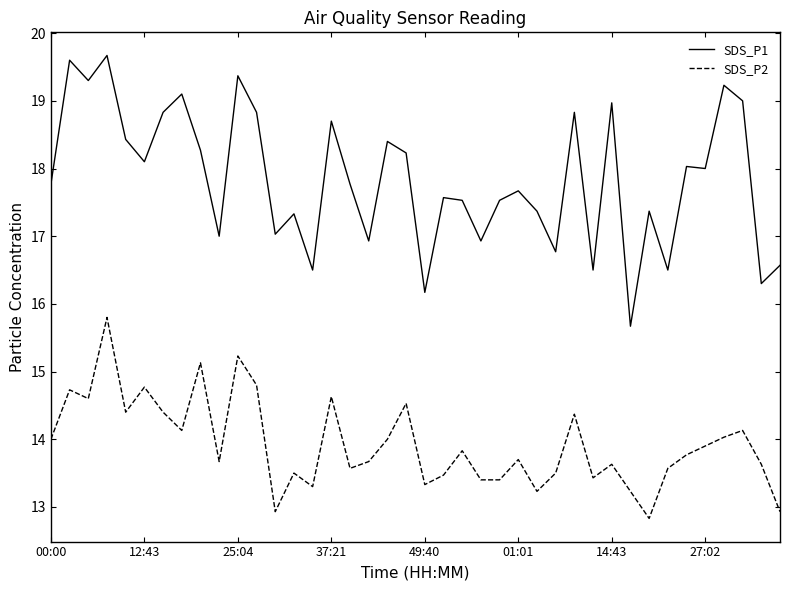

Is this an area chart (filled region under the line)?

No